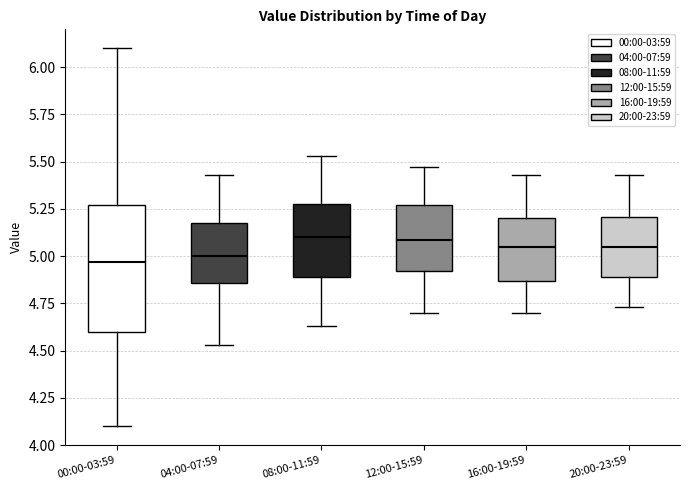

Reading left to right, read every box against the y-axis: the position of its median line, the range the box covers, and the ends of its whiskers. The values are not printed on the chart, so give them approximately, as read against the axis.

00:00-03:59: median 4.95, box 4.60 to 5.25, whiskers 4.10 to 6.10
04:00-07:59: median 5.00, box 4.85 to 5.20, whiskers 4.55 to 5.45
08:00-11:59: median 5.10, box 4.90 to 5.30, whiskers 4.65 to 5.55
12:00-15:59: median 5.10, box 4.90 to 5.25, whiskers 4.70 to 5.45
16:00-19:59: median 5.05, box 4.85 to 5.20, whiskers 4.70 to 5.45
20:00-23:59: median 5.05, box 4.90 to 5.20, whiskers 4.75 to 5.45